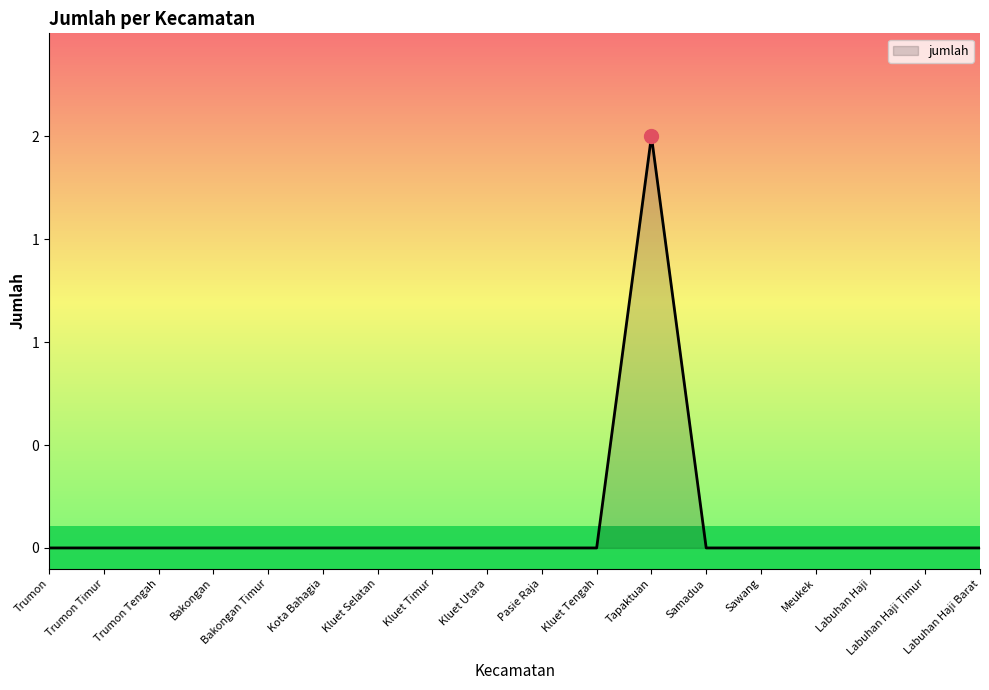

Rank the categories by value from lowest to highest.

Trumon, Trumon Timur, Trumon Tengah, Bakongan, Bakongan Timur, Kota Bahagia, Kluet Selatan, Kluet Timur, Kluet Utara, Pasie Raja, Kluet Tengah, Samadua, Sawang, Meukek, Labuhan Haji, Labuhan Haji Timur, Labuhan Haji Barat, Tapaktuan